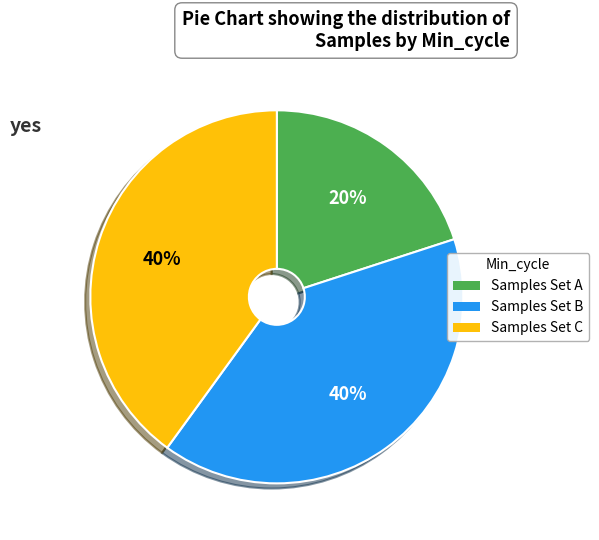

Is there a majority slice in this chart?

No